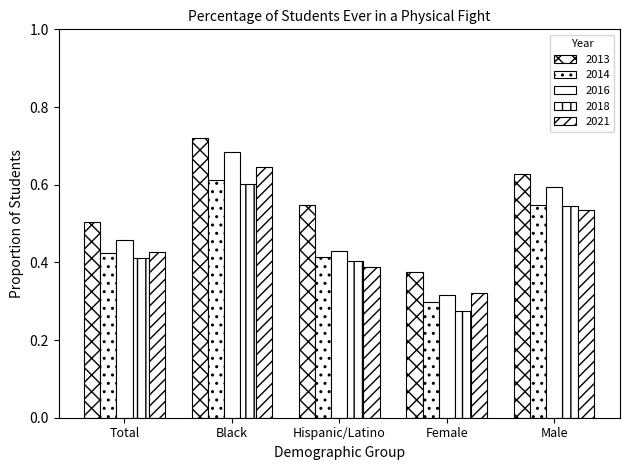

How many groups of bars are there?

5